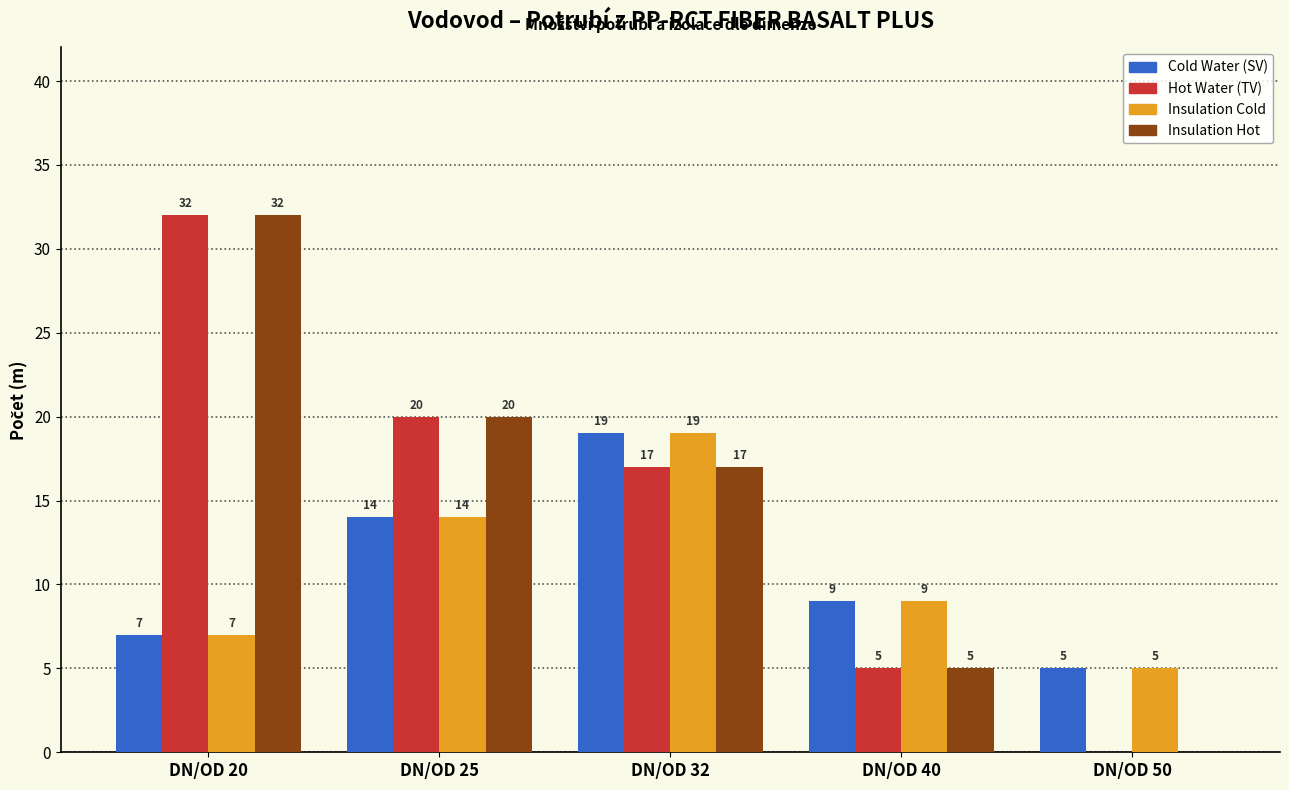

Is the value of Hot Water (TV) at DN/OD 25 greater than the value of Cold Water (SV) at DN/OD 25?

Yes